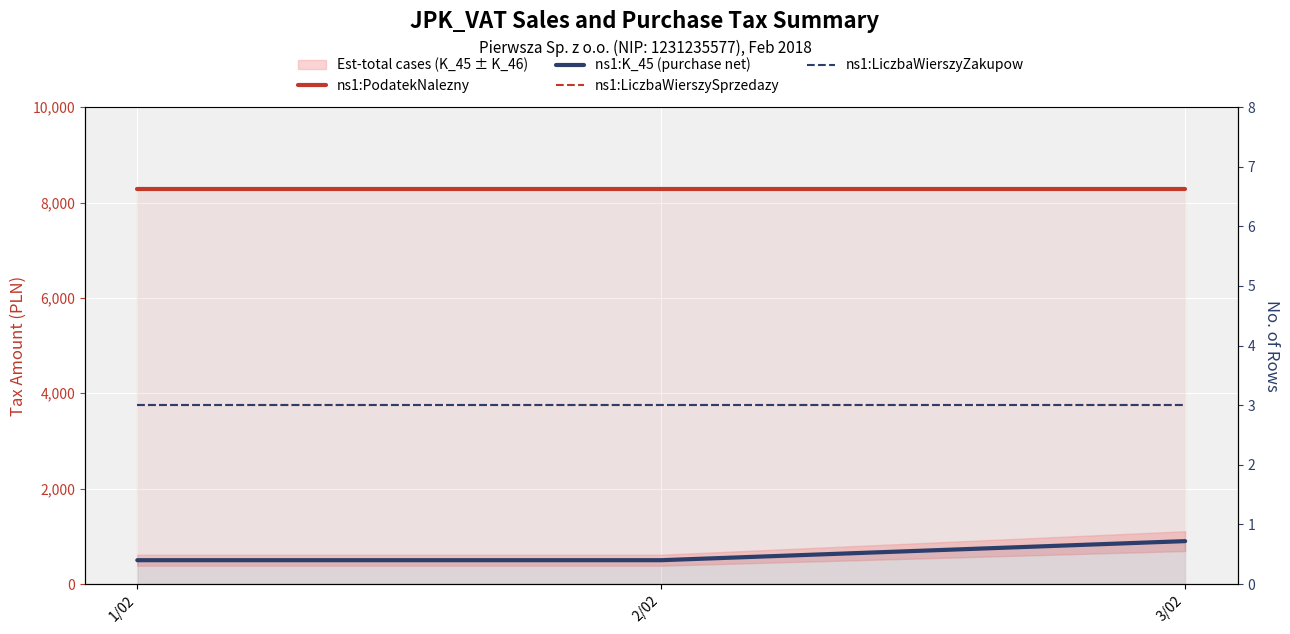

Reading right to left, extract all data points from this chart.

ns1:PodatekNalezny: 8280	8280	8280
ns1:K_45 (purchase net): 900	500	500
ns1:LiczbaWierszySprzedazy: 3	3	3
ns1:LiczbaWierszyZakupow: 3	3	3